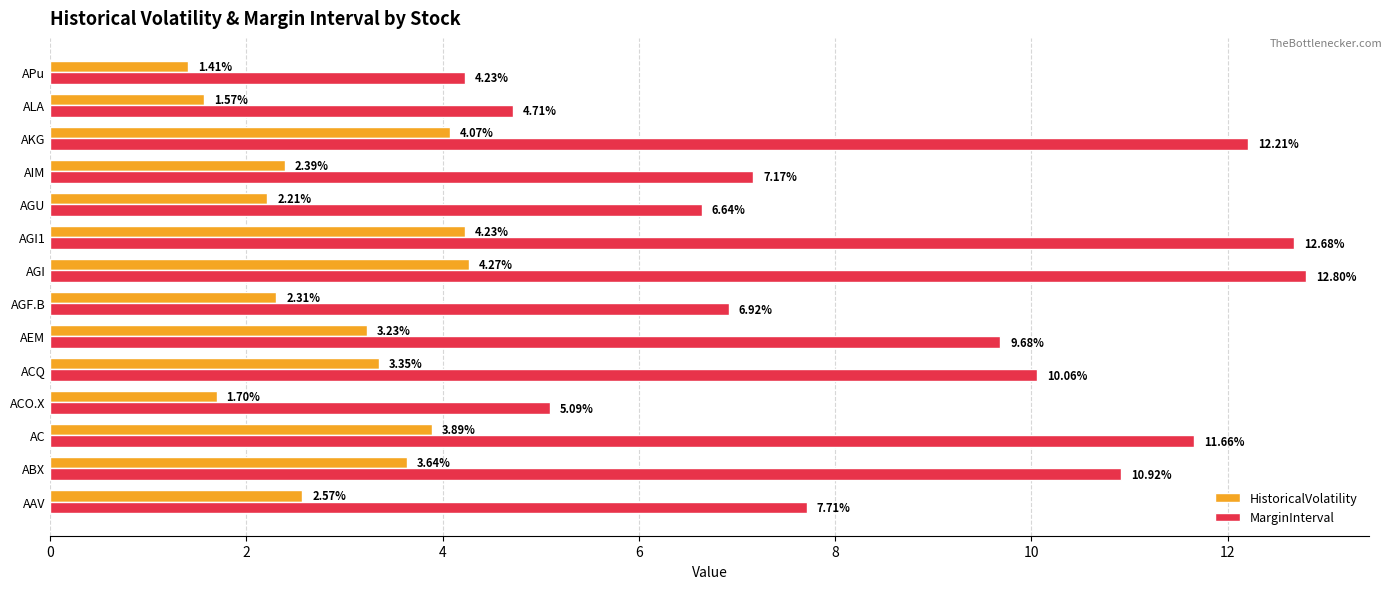

At which label is HistoricalVolatility closest to 2?

AGU